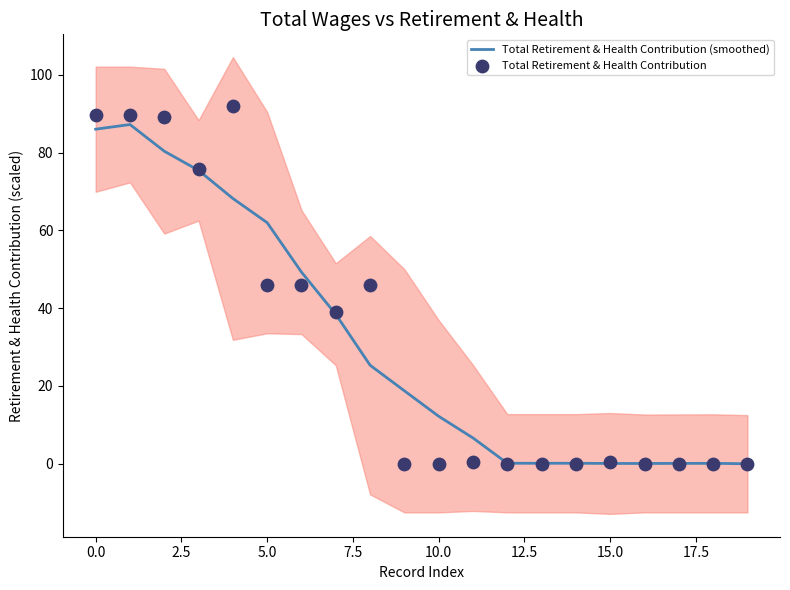

Which series contains the highest Y value?

Total Retirement & Health Contribution